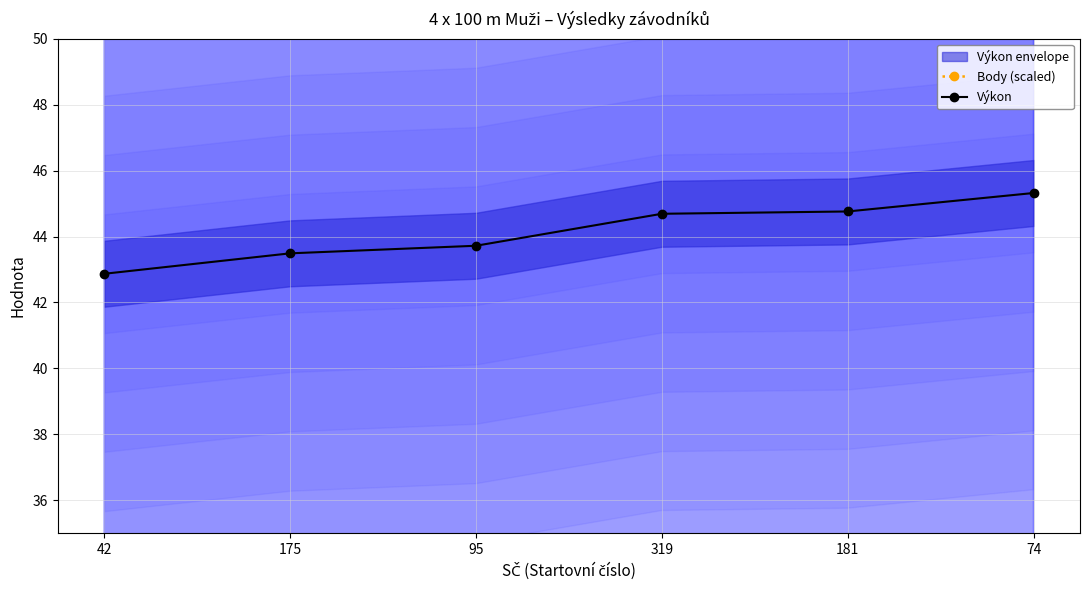

What is the approximate value of Výkon at 319?

44.7